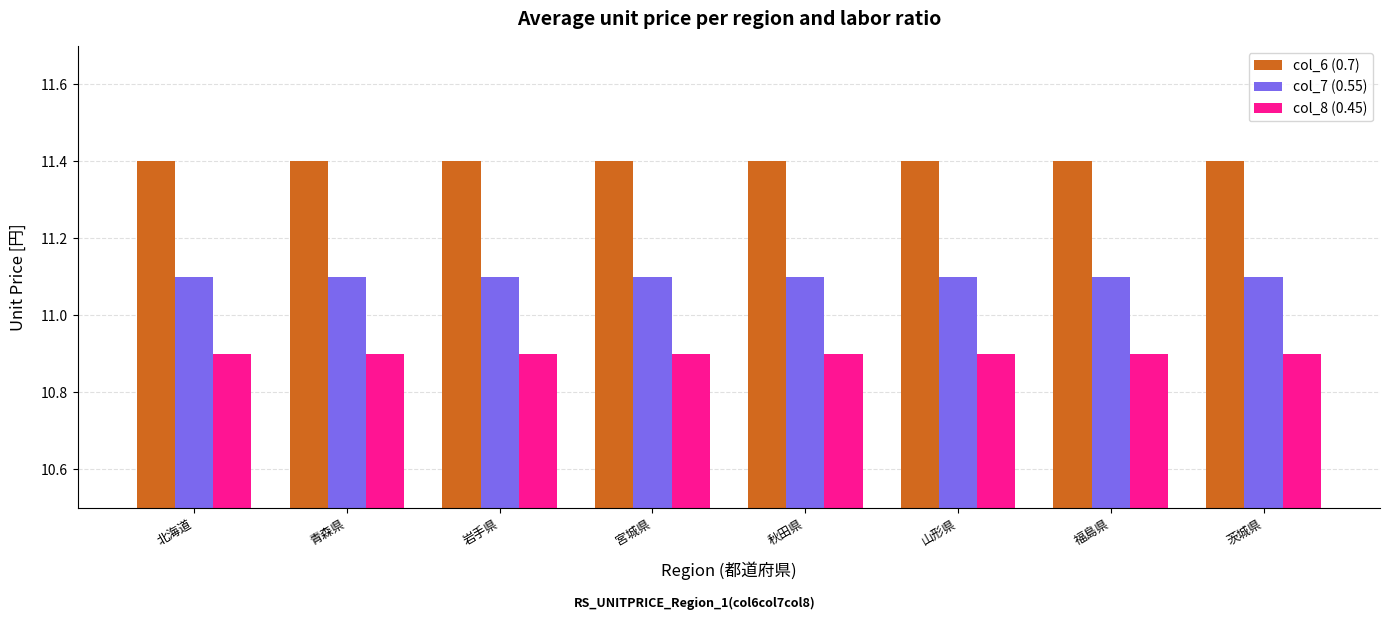

What is the value of the col_6 (0.7) bar at the 5th from the left?

11.4